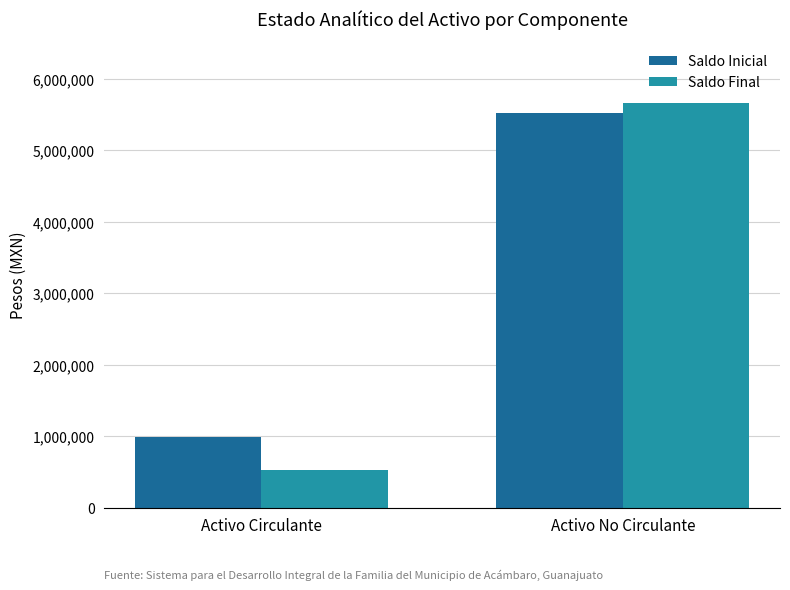

How many bars are there in total?

4